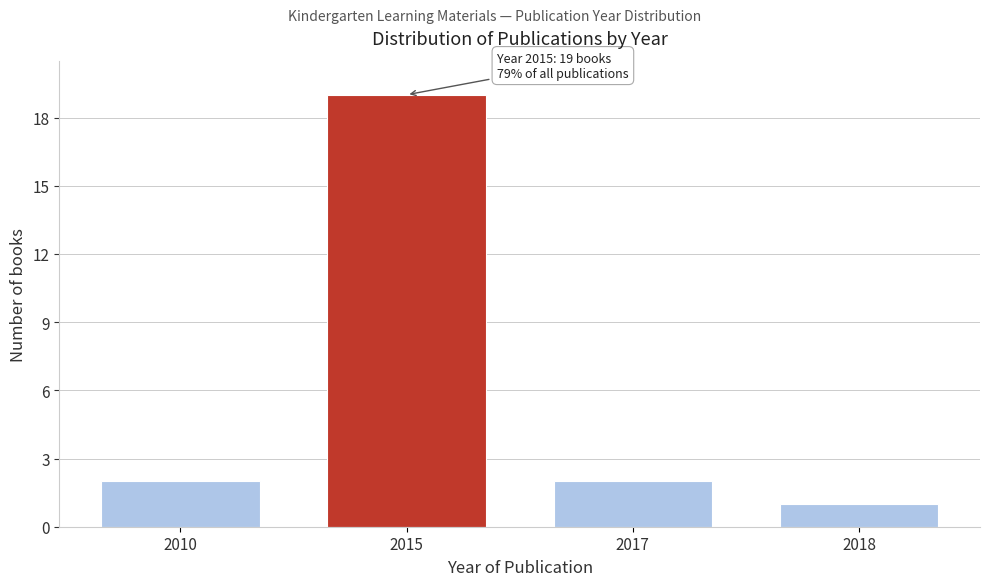

Reading right to left, list all the values displayed in this chart.

1	2	19	2